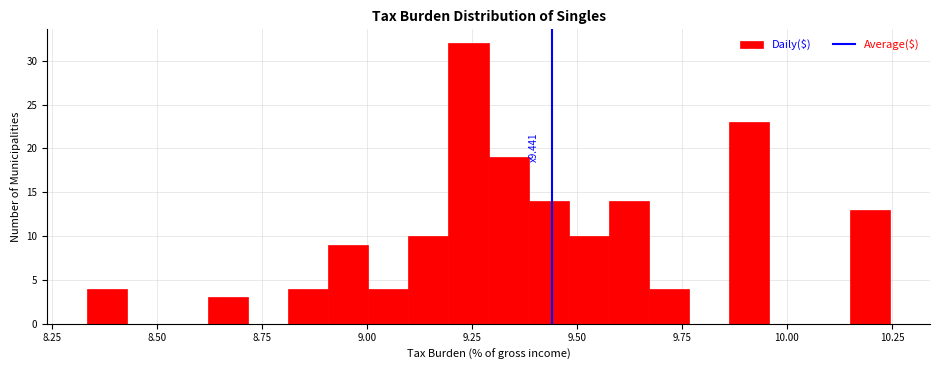

Read against the x-axis, roughly where is the centre of the tallest bar?

9.25